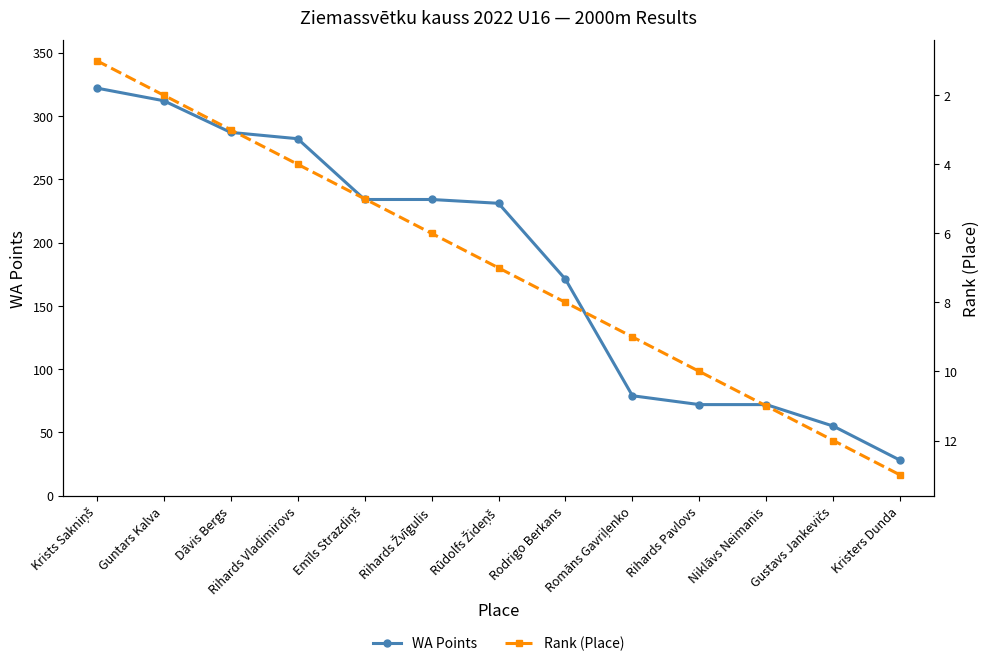

How many values in the WA Points series exceed 231?

6